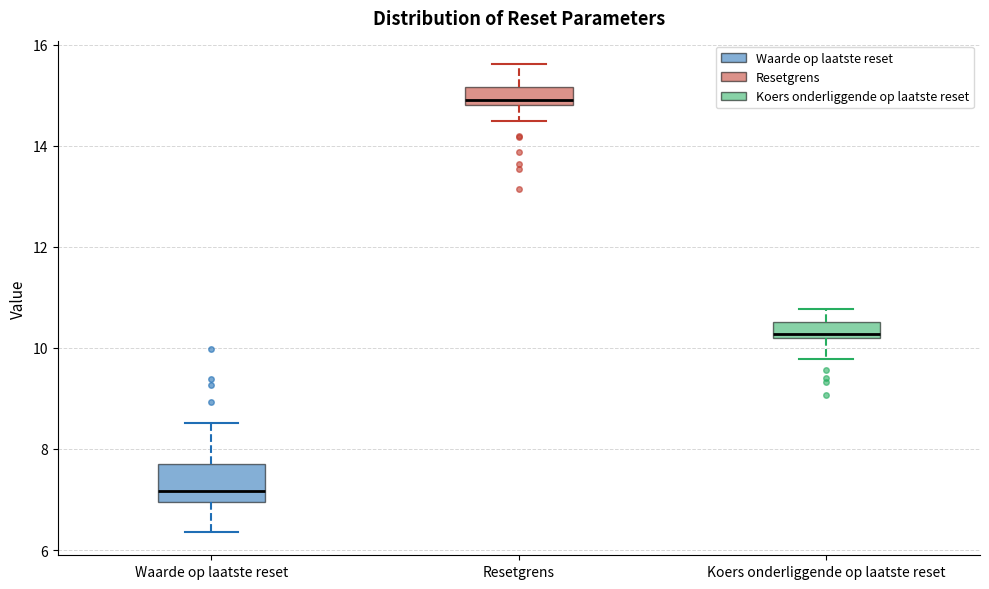

Where does the lower whisker of the box for Resetgrens end on the y-axis? The values are not printed on the chart, so give them approximately, as read against the axis.

14.4